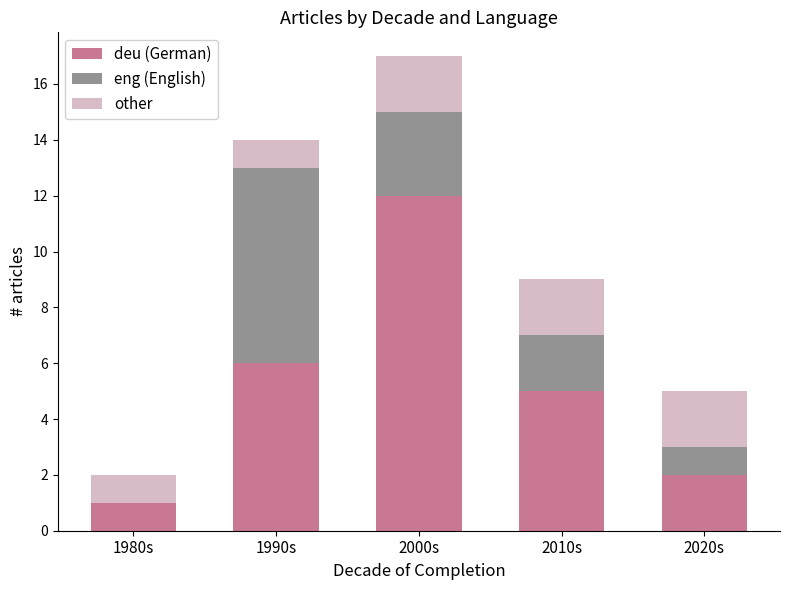

Reading left to right, list the values for the deu (German) series.

1980s=1	1990s=6	2000s=12	2010s=5	2020s=2